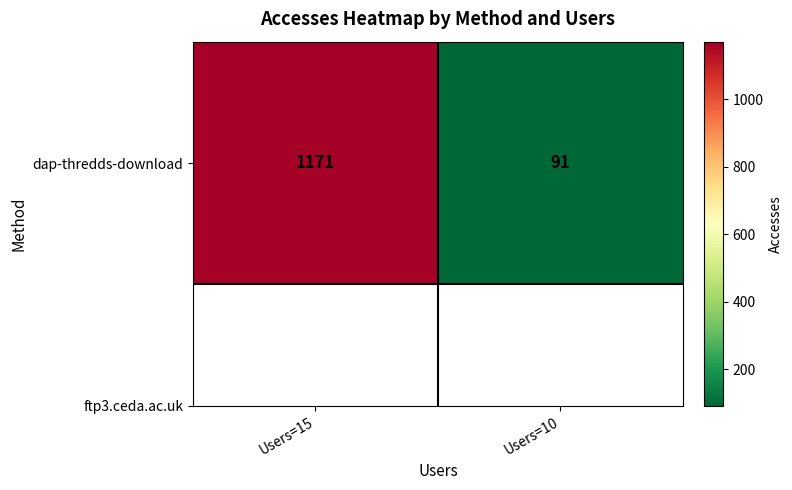

Read the value at Users=15.

1171